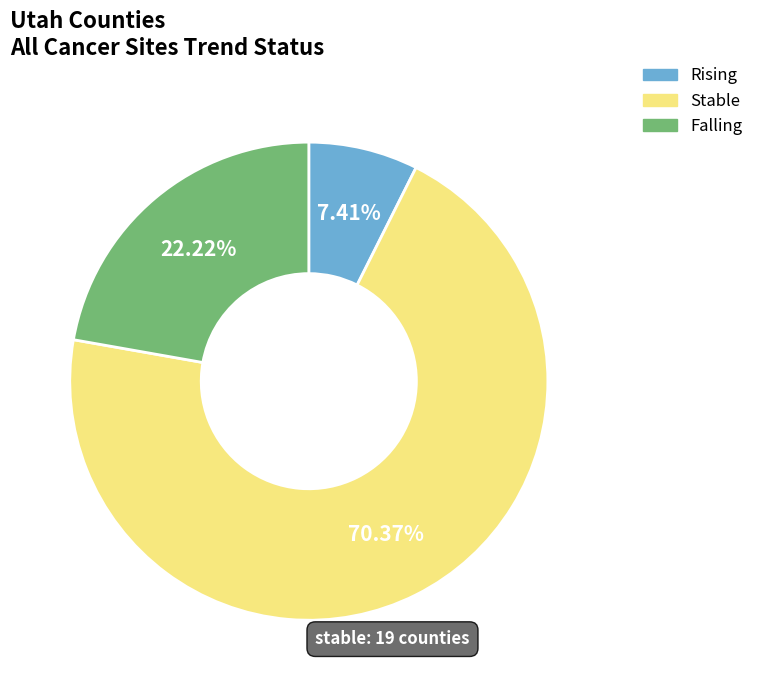

Does any single category account for the majority?

Yes